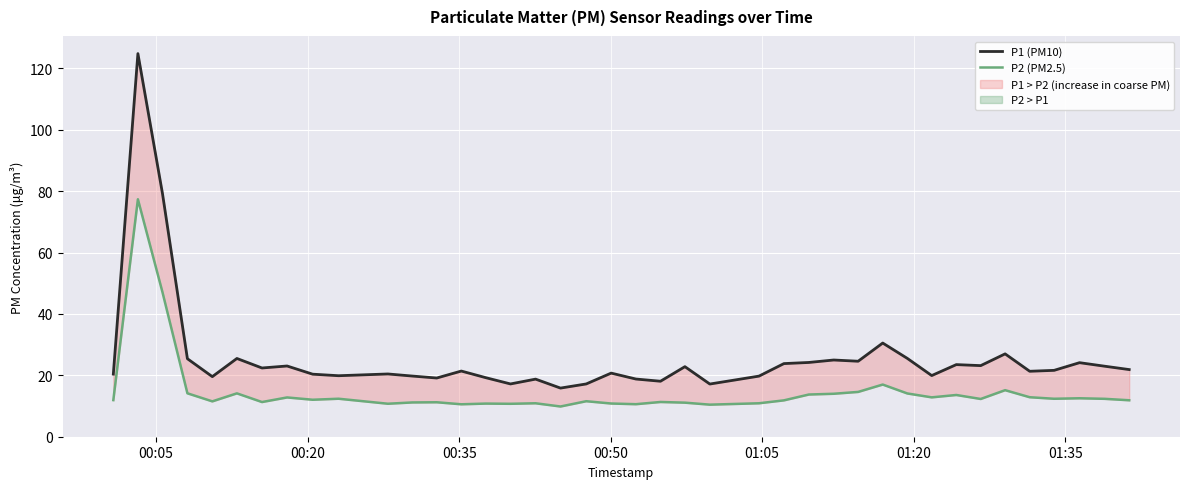

List the series in order of their overall mean, highest first.

P1 (PM10), P2 (PM2.5)